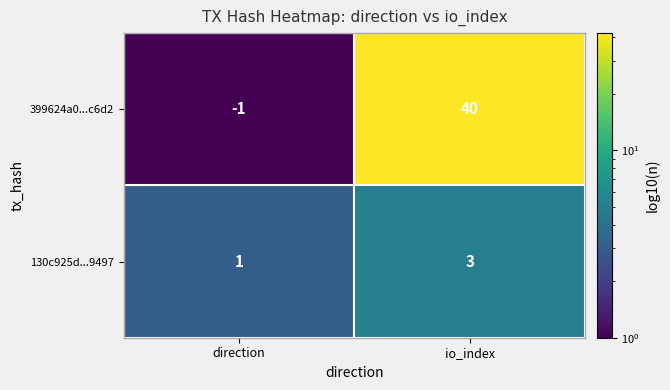

At which label is 399624a0...c6d2 closest to 19?

direction